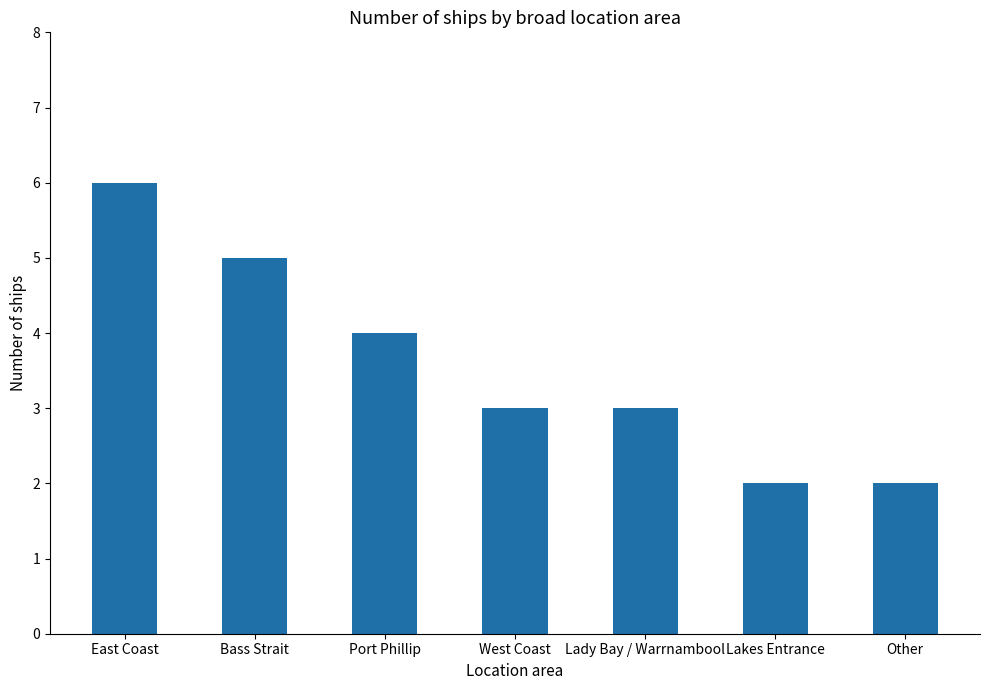

What is the ratio of the value at East Coast to the value at Lakes Entrance?

3.0